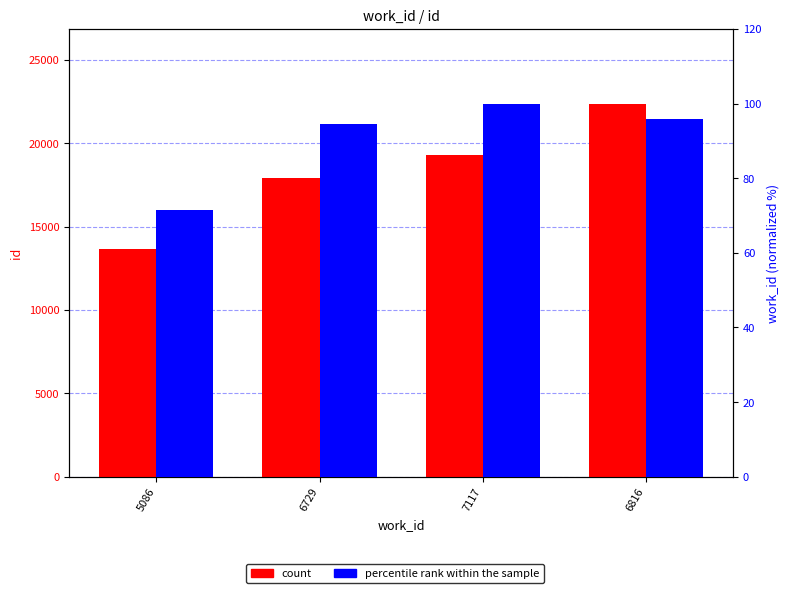

What position from the left is 5086?

1